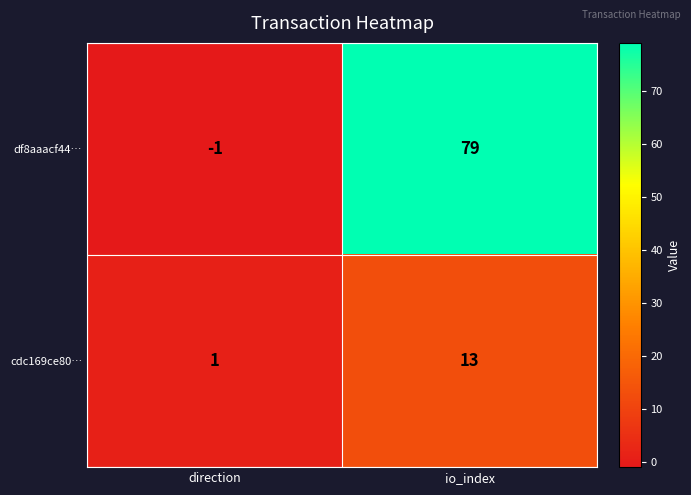

True or false: df8aaacf44… has a value of -2 at direction.

False